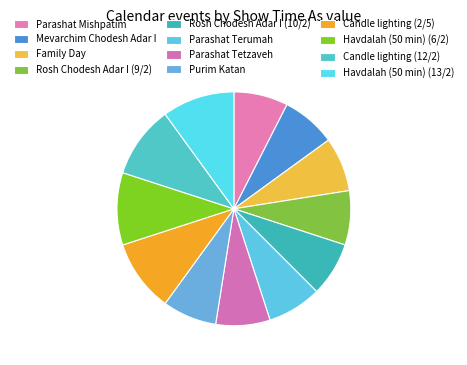

To the nearest percent, what is the difference between the Candle lighting (12/2) and Rosh Chodesh Adar I (9/2) slice percentages?

2%